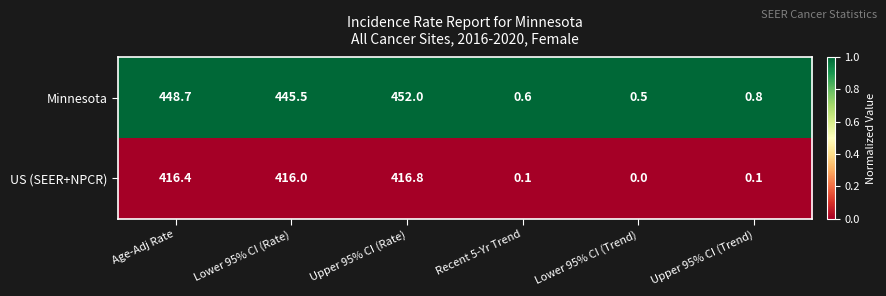

Which series has the largest range (max minus min)?

Minnesota